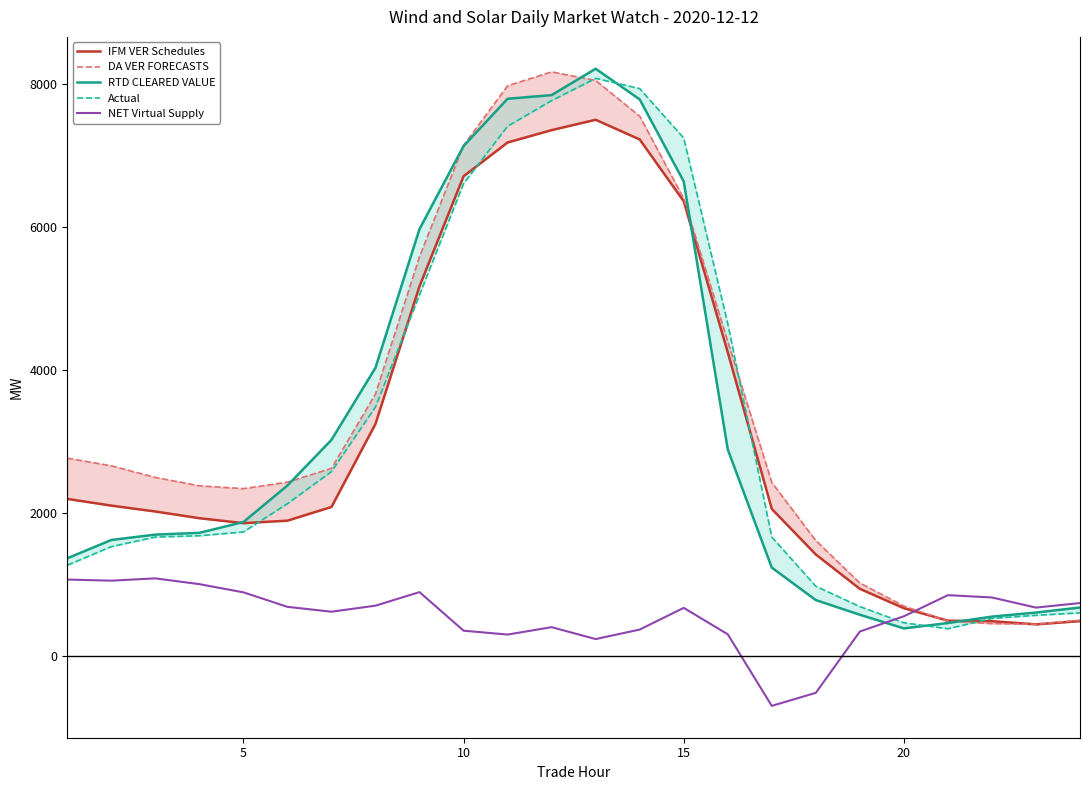

What is the minimum value for NET Virtual Supply?

-697.8